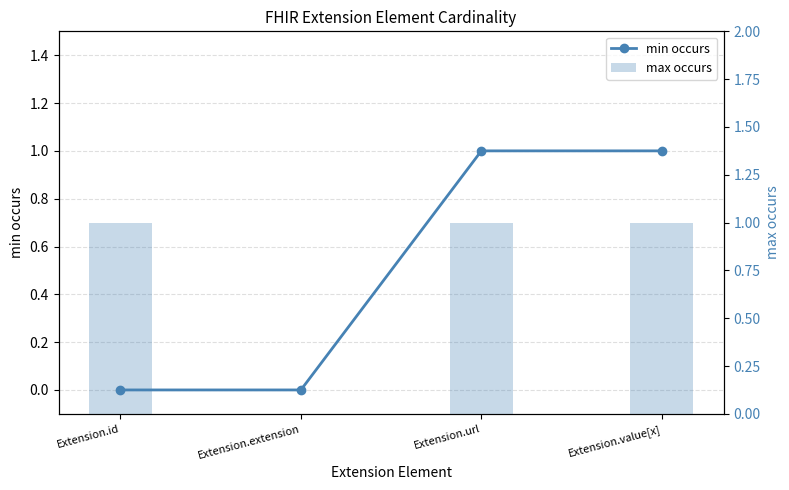

Rank the series at Extension.value[x] from lowest to highest value.

min occurs, max occurs